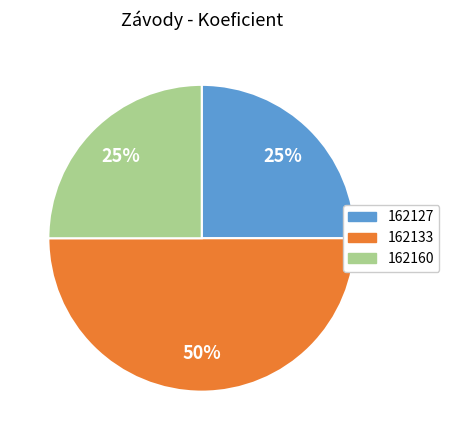

Which slice is the largest?

162133